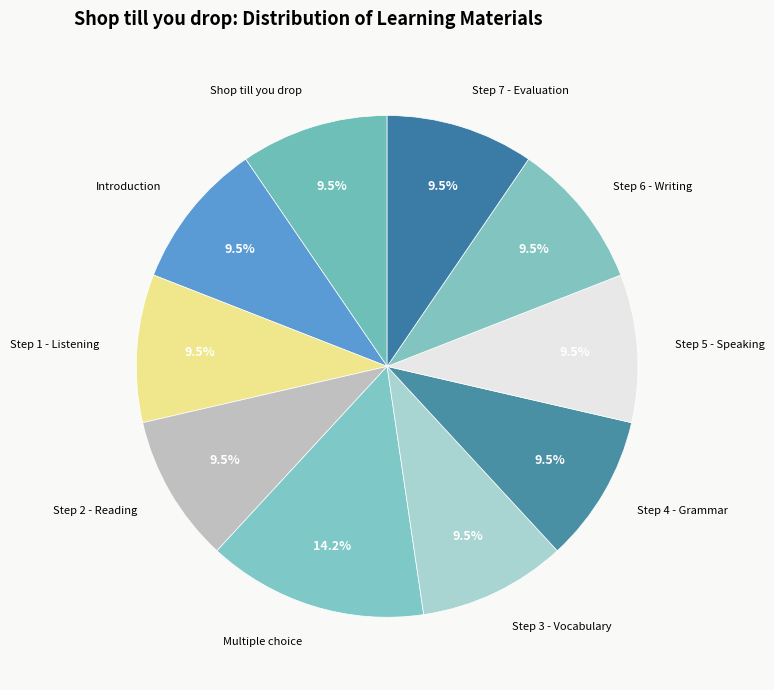

How many slices are in this pie chart?

10